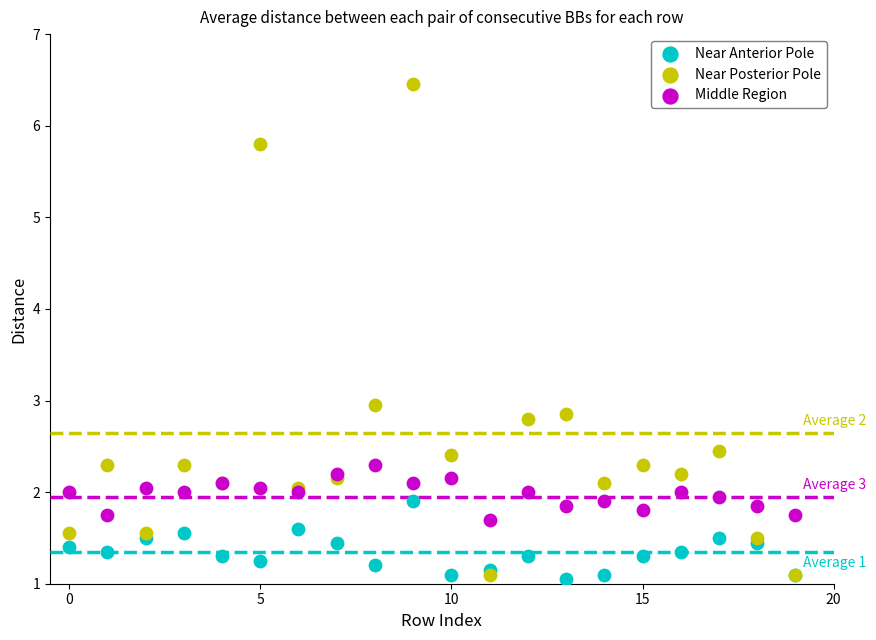

What are all the series names shown in the legend?

Near Anterior Pole, Near Posterior Pole, Middle Region